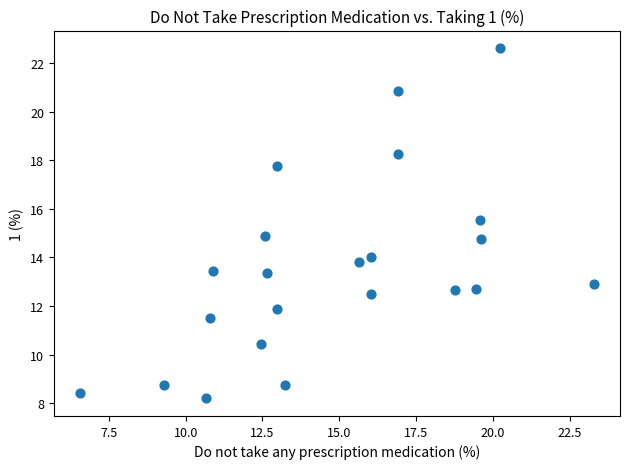

What is the range of Y values (max minus min)?

14.4